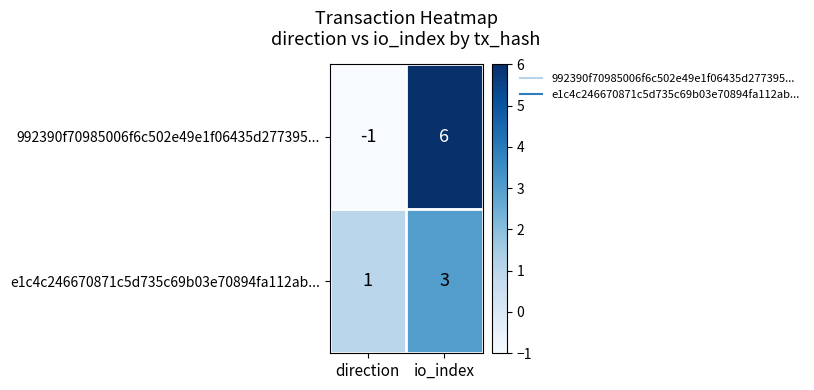

How many categories are shown in the chart?

2